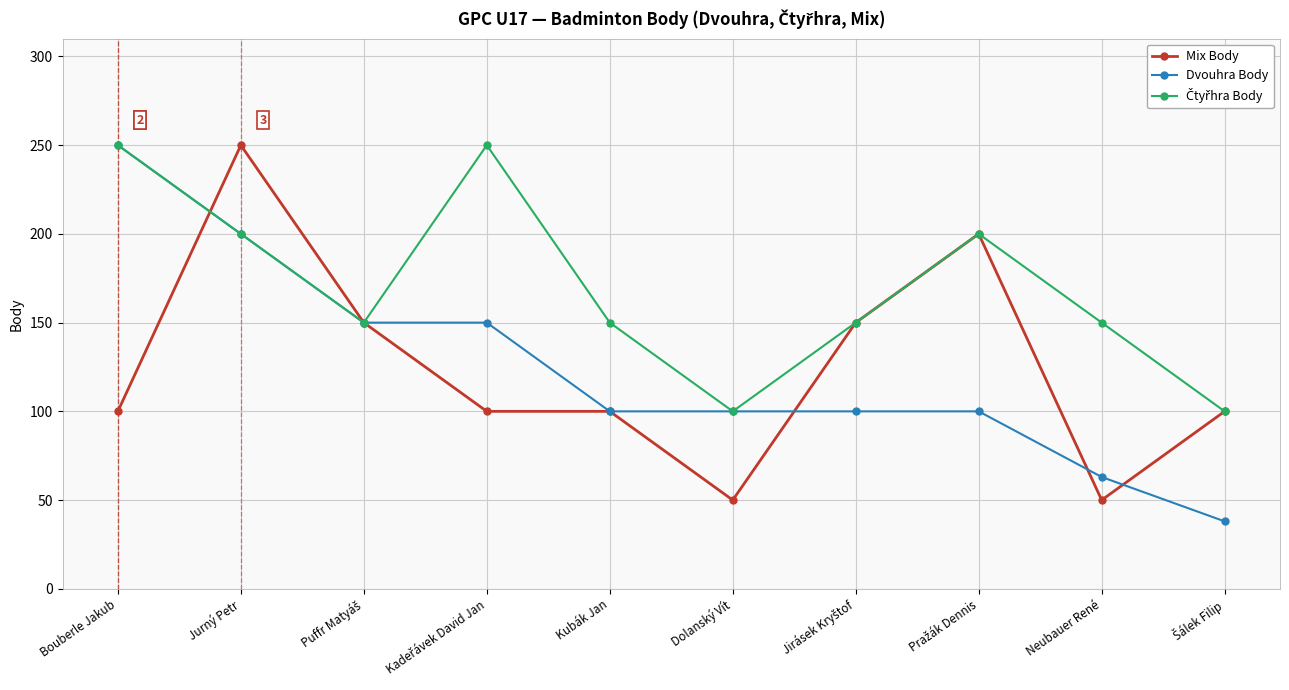

The Mix Body series shows 134 at Kubák Jan. True or false?

False